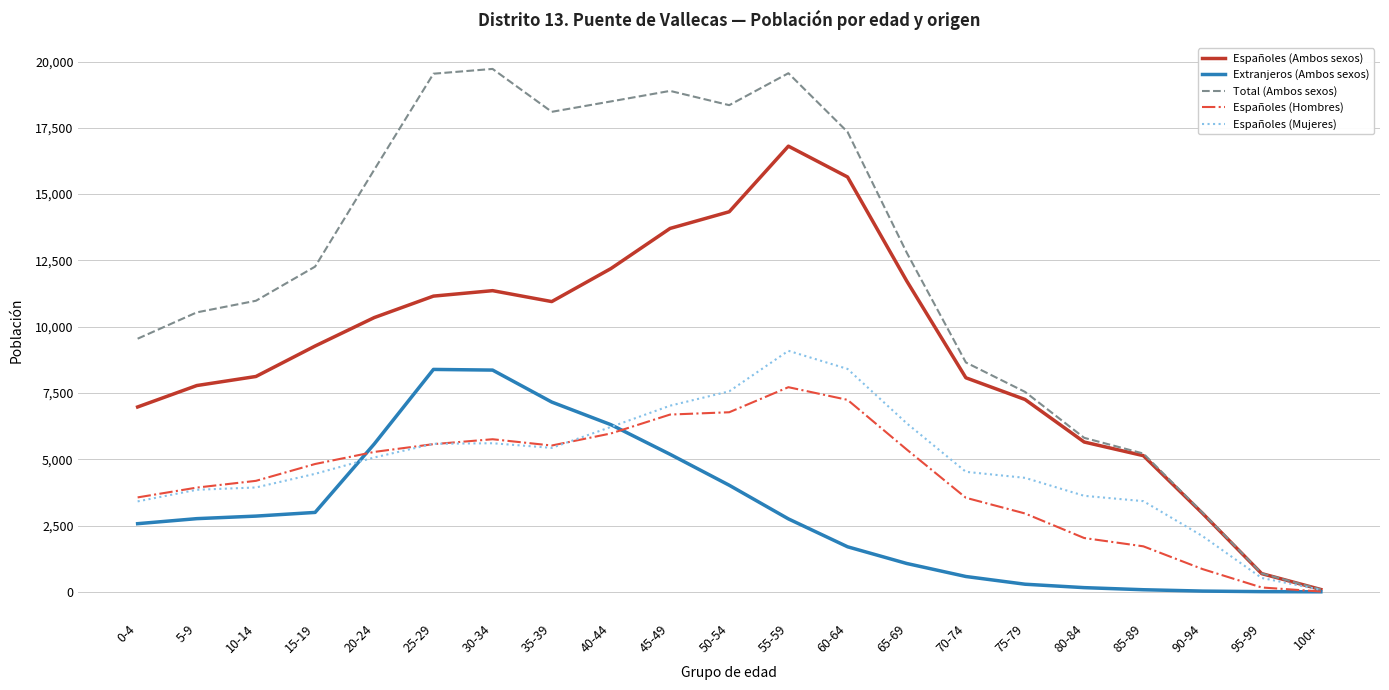

Between 65-69 and 95-99, which series saw the biggest shift?

Total (Ambos sexos)